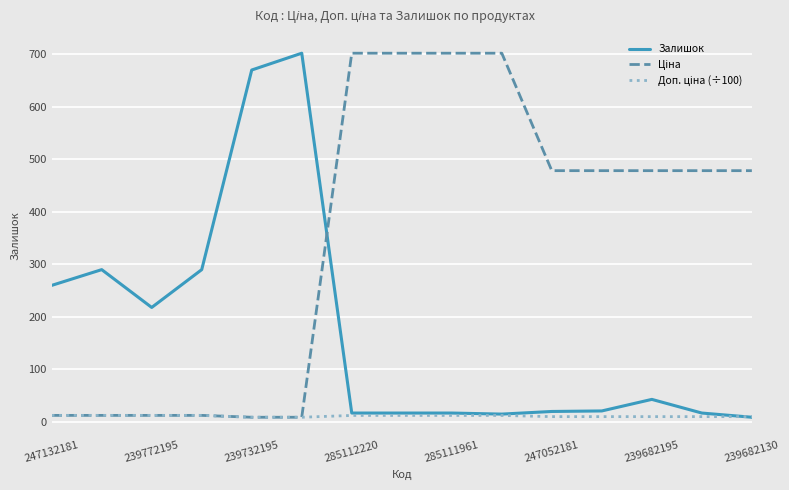

Is it true that Залишок equals 670 at 239732195?

True